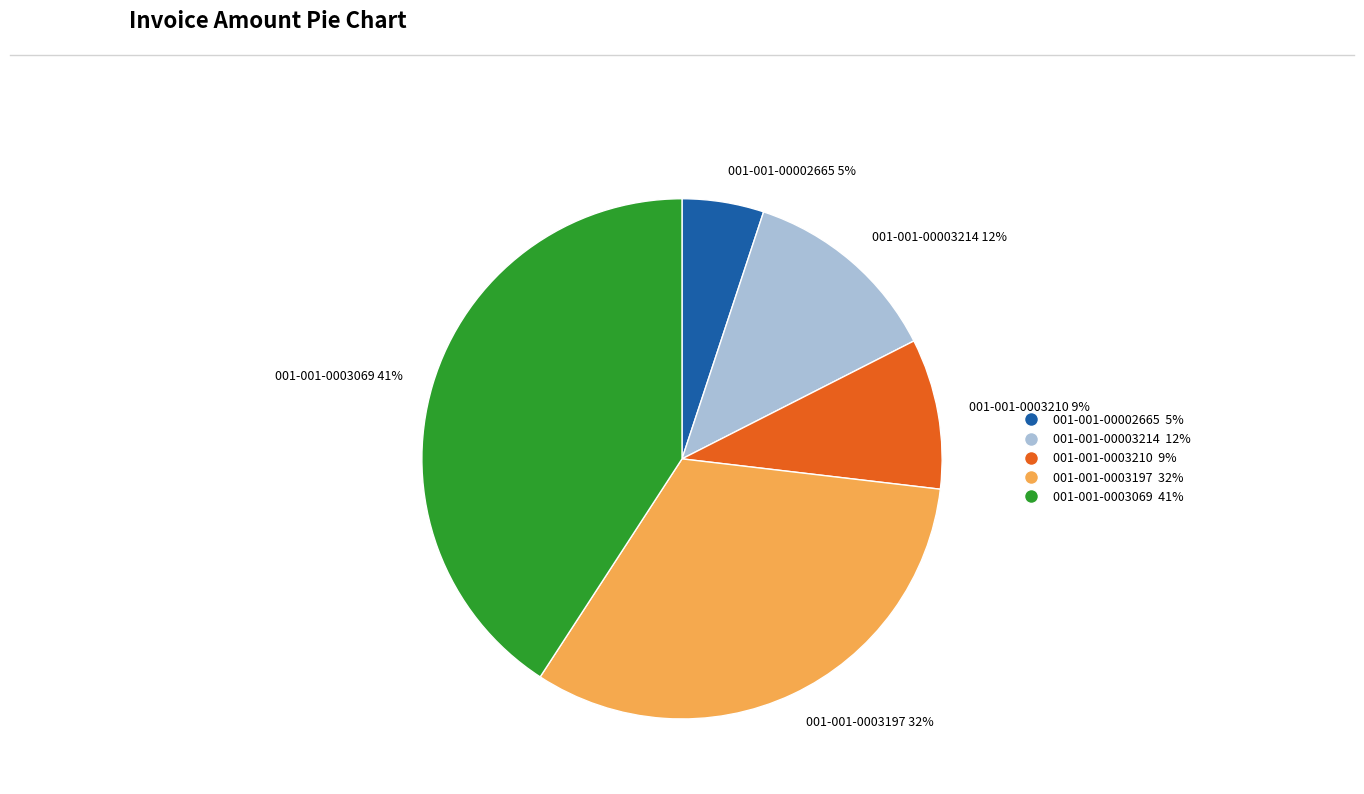

Count the number of slices in the pie.

5